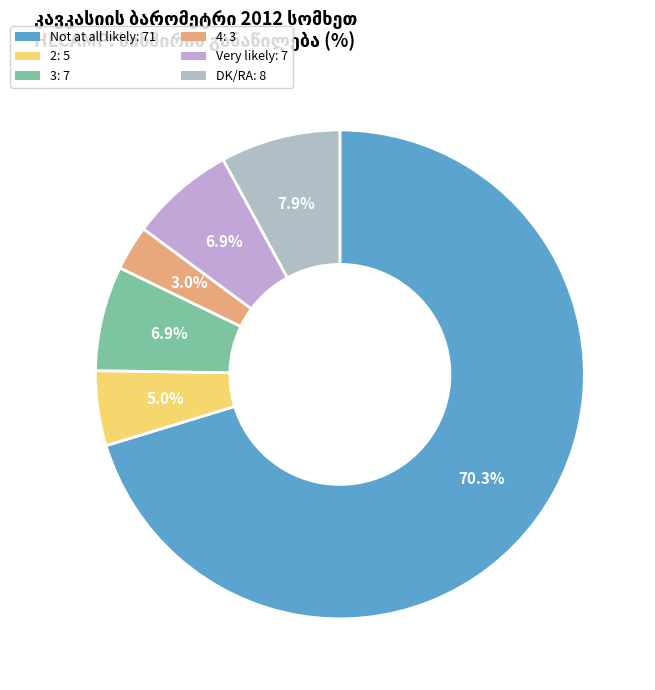

To the nearest percent, what portion does DK/RA represent?

8%